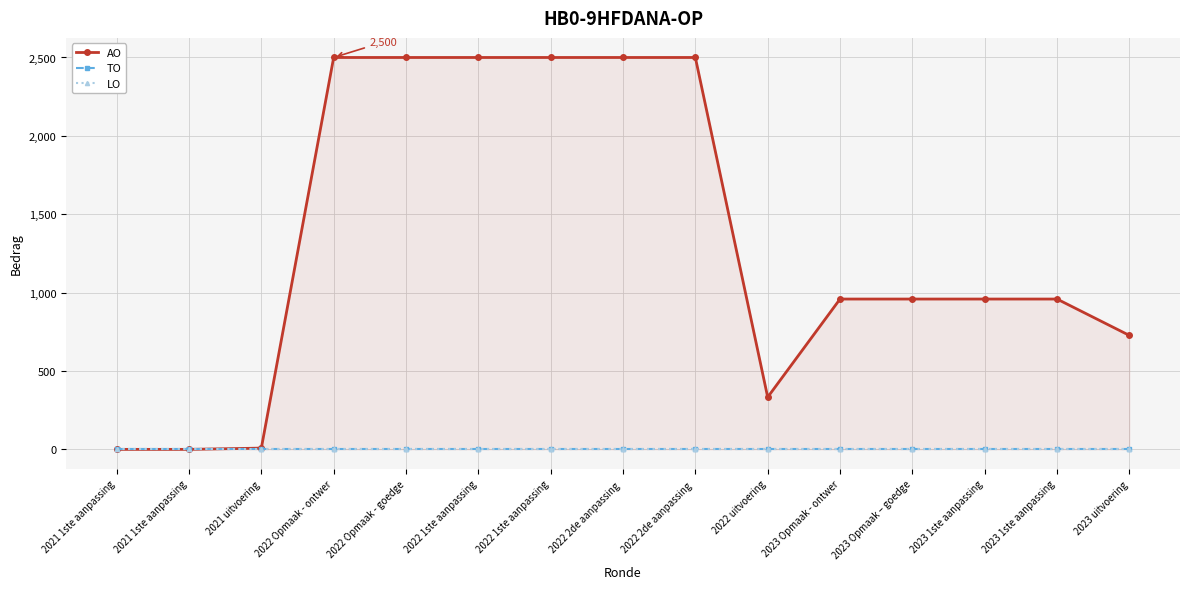

What is the difference between the AO values at 2023 uitvoering and 2022 Opmaak - goedge?

1773